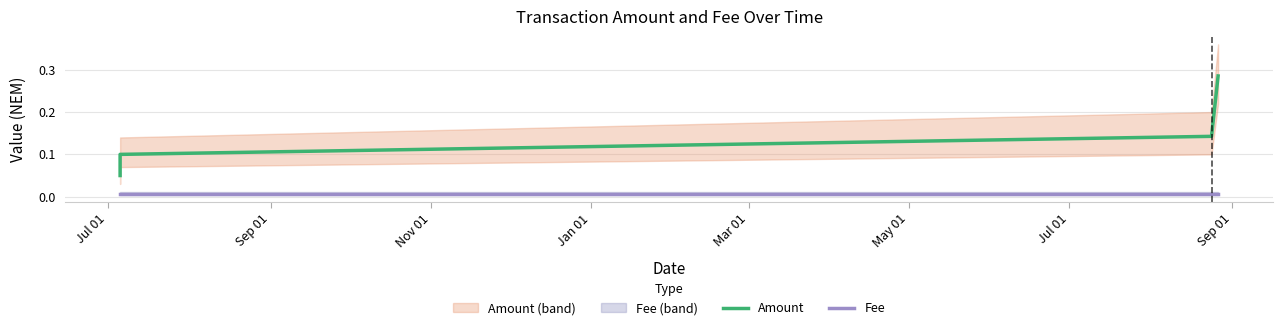

Reading left to right, list all the values displayed in this chart.

Amount: 0.1	0.1	0.1	0.3
Fee: 0.0	0.0	0.0	0.0